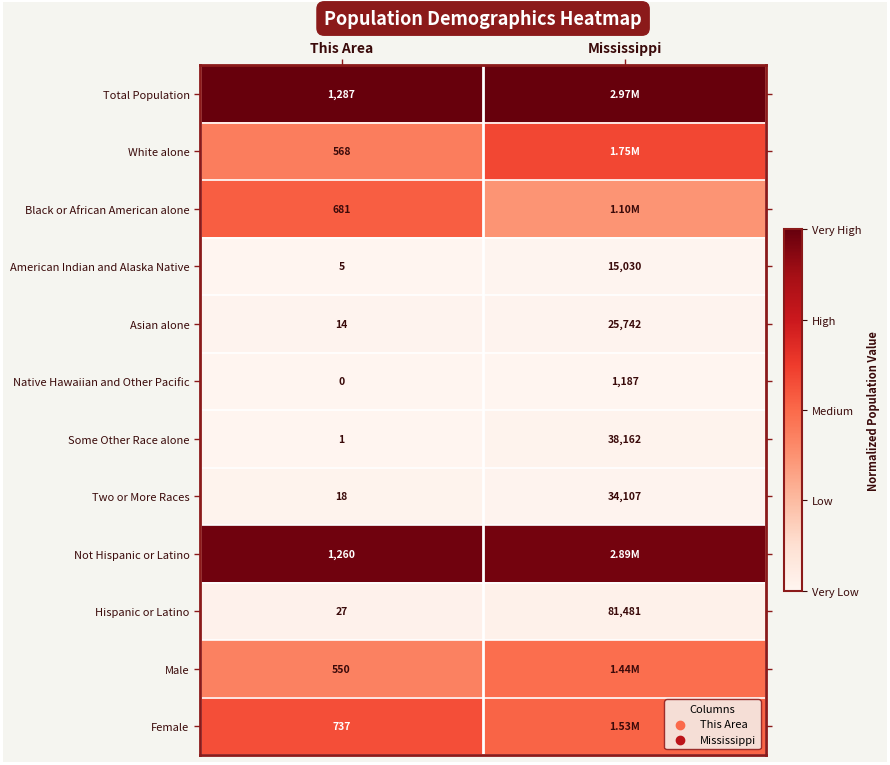

True or false: Hispanic or Latino has a value of 0.0 at This Area.

False